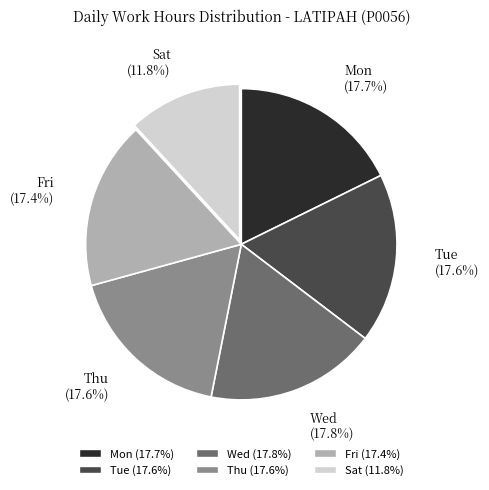

What percentage is NOT represented by Wed?

82.2%